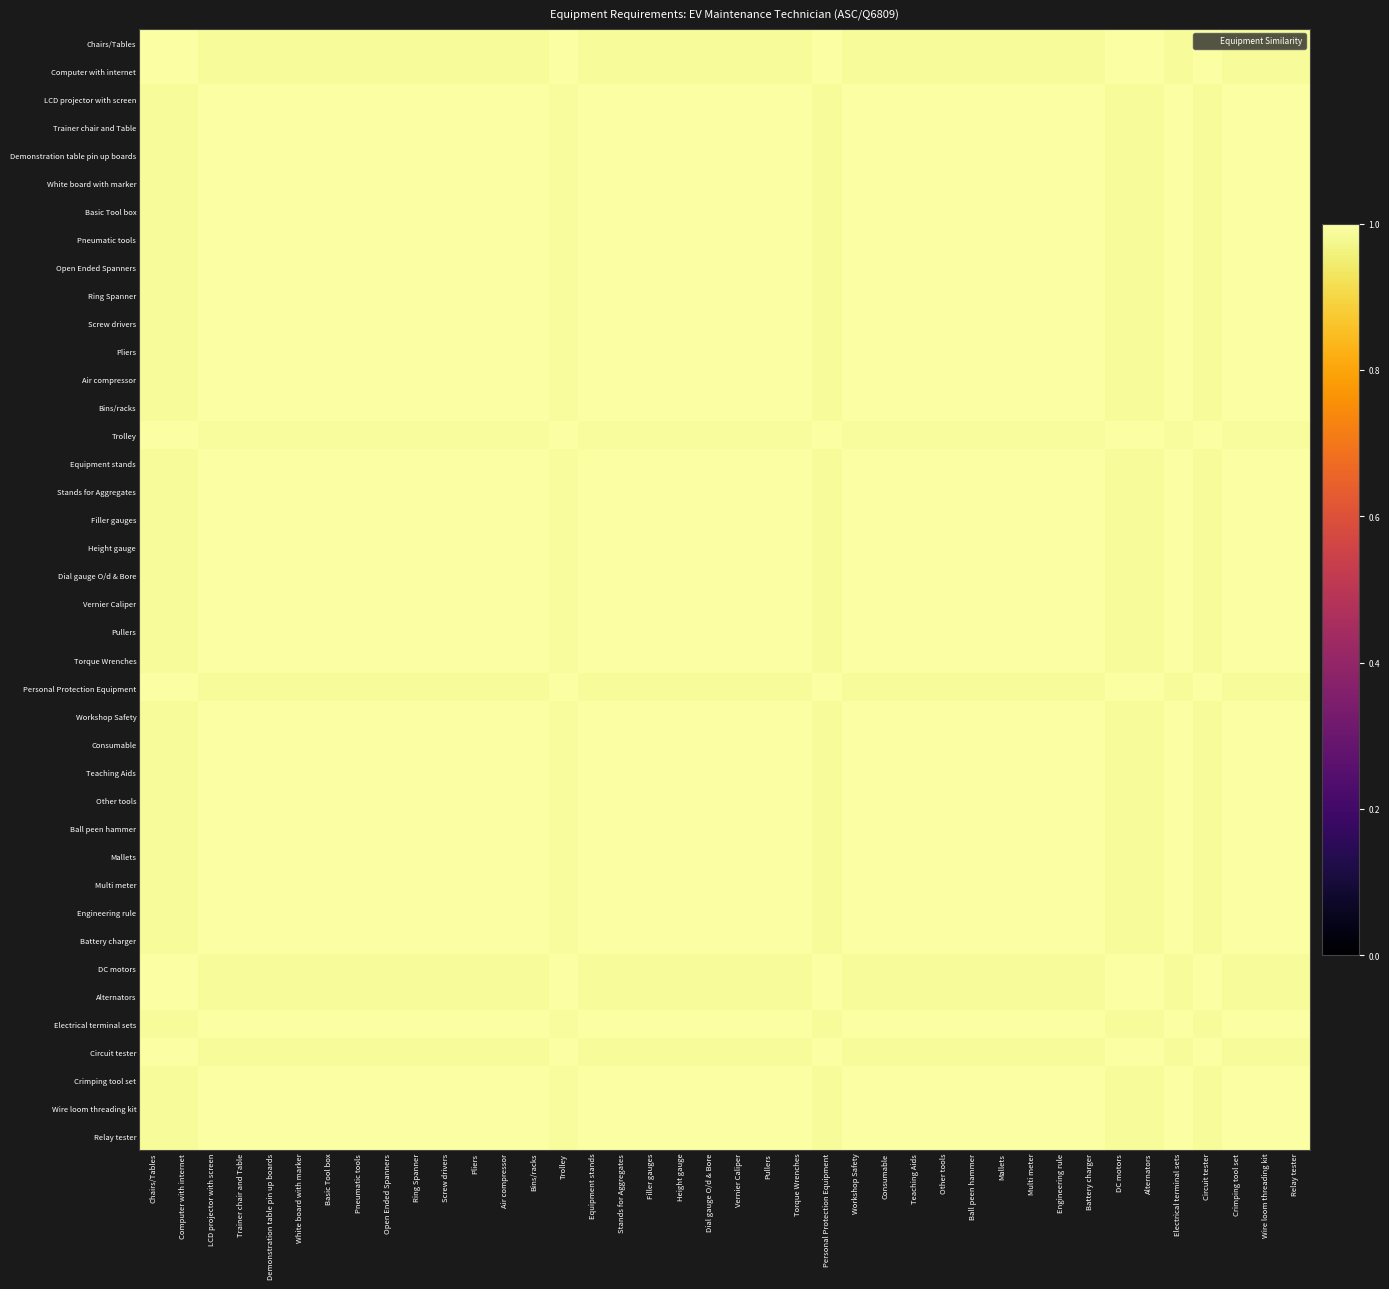

Reading right to left, what are all the values shown in this chart?

Chairs/Tables: Relay tester=1.0	Wire loom threading kit=1.0	Crimping tool set=1.0	Circuit tester=1.0	Electrical terminal sets=1.0	Alternators=1.0	DC motors=1.0	Battery charger=1.0	Engineering rule=1.0	Multi meter=1.0	Mallets=1.0	Ball peen hammer=1.0	Other tools=1.0	Teaching Aids=1.0	Consumable=1.0	Workshop Safety=1.0	Personal Protection Equipment=1.0	Torque Wrenches=1.0	Pullers=1.0	Vernier Caliper=1.0	Dial gauge O/d & Bore=1.0	Height gauge=1.0	Filler gauges=1.0	Stands for Aggregates=1.0	Equipment stands=1.0	Trolley=1.0	Bins/racks=1.0	Air compressor=1.0	Pliers=1.0	Screw drivers=1.0	Ring Spanner=1.0	Open Ended Spanners=1.0	Pneumatic tools=1.0	Basic Tool box=1.0	White board with marker=1.0	Demonstration table pin up boards=1.0	Trainer chair and Table=1.0	LCD projector with screen=1.0	Computer with internet=1.0	Chairs/Tables=1.0
Computer with internet: Relay tester=1.0	Wire loom threading kit=1.0	Crimping tool set=1.0	Circuit tester=1.0	Electrical terminal sets=1.0	Alternators=1.0	DC motors=1.0	Battery charger=1.0	Engineering rule=1.0	Multi meter=1.0	Mallets=1.0	Ball peen hammer=1.0	Other tools=1.0	Teaching Aids=1.0	Consumable=1.0	Workshop Safety=1.0	Personal Protection Equipment=1.0	Torque Wrenches=1.0	Pullers=1.0	Vernier Caliper=1.0	Dial gauge O/d & Bore=1.0	Height gauge=1.0	Filler gauges=1.0	Stands for Aggregates=1.0	Equipment stands=1.0	Trolley=1.0	Bins/racks=1.0	Air compressor=1.0	Pliers=1.0	Screw drivers=1.0	Ring Spanner=1.0	Open Ended Spanners=1.0	Pneumatic tools=1.0	Basic Tool box=1.0	White board with marker=1.0	Demonstration table pin up boards=1.0	Trainer chair and Table=1.0	LCD projector with screen=1.0	Computer with internet=1.0	Chairs/Tables=1.0
LCD projector with screen: Relay tester=1.0	Wire loom threading kit=1.0	Crimping tool set=1.0	Circuit tester=1.0	Electrical terminal sets=1.0	Alternators=1.0	DC motors=1.0	Battery charger=1.0	Engineering rule=1.0	Multi meter=1.0	Mallets=1.0	Ball peen hammer=1.0	Other tools=1.0	Teaching Aids=1.0	Consumable=1.0	Workshop Safety=1.0	Personal Protection Equipment=1.0	Torque Wrenches=1.0	Pullers=1.0	Vernier Caliper=1.0	Dial gauge O/d & Bore=1.0	Height gauge=1.0	Filler gauges=1.0	Stands for Aggregates=1.0	Equipment stands=1.0	Trolley=1.0	Bins/racks=1.0	Air compressor=1.0	Pliers=1.0	Screw drivers=1.0	Ring Spanner=1.0	Open Ended Spanners=1.0	Pneumatic tools=1.0	Basic Tool box=1.0	White board with marker=1.0	Demonstration table pin up boards=1.0	Trainer chair and Table=1.0	LCD projector with screen=1.0	Computer with internet=1.0	Chairs/Tables=1.0
Trainer chair and Table: Relay tester=1.0	Wire loom threading kit=1.0	Crimping tool set=1.0	Circuit tester=1.0	Electrical terminal sets=1.0	Alternators=1.0	DC motors=1.0	Battery charger=1.0	Engineering rule=1.0	Multi meter=1.0	Mallets=1.0	Ball peen hammer=1.0	Other tools=1.0	Teaching Aids=1.0	Consumable=1.0	Workshop Safety=1.0	Personal Protection Equipment=1.0	Torque Wrenches=1.0	Pullers=1.0	Vernier Caliper=1.0	Dial gauge O/d & Bore=1.0	Height gauge=1.0	Filler gauges=1.0	Stands for Aggregates=1.0	Equipment stands=1.0	Trolley=1.0	Bins/racks=1.0	Air compressor=1.0	Pliers=1.0	Screw drivers=1.0	Ring Spanner=1.0	Open Ended Spanners=1.0	Pneumatic tools=1.0	Basic Tool box=1.0	White board with marker=1.0	Demonstration table pin up boards=1.0	Trainer chair and Table=1.0	LCD projector with screen=1.0	Computer with internet=1.0	Chairs/Tables=1.0
Demonstration table pin up boards: Relay tester=1.0	Wire loom threading kit=1.0	Crimping tool set=1.0	Circuit tester=1.0	Electrical terminal sets=1.0	Alternators=1.0	DC motors=1.0	Battery charger=1.0	Engineering rule=1.0	Multi meter=1.0	Mallets=1.0	Ball peen hammer=1.0	Other tools=1.0	Teaching Aids=1.0	Consumable=1.0	Workshop Safety=1.0	Personal Protection Equipment=1.0	Torque Wrenches=1.0	Pullers=1.0	Vernier Caliper=1.0	Dial gauge O/d & Bore=1.0	Height gauge=1.0	Filler gauges=1.0	Stands for Aggregates=1.0	Equipment stands=1.0	Trolley=1.0	Bins/racks=1.0	Air compressor=1.0	Pliers=1.0	Screw drivers=1.0	Ring Spanner=1.0	Open Ended Spanners=1.0	Pneumatic tools=1.0	Basic Tool box=1.0	White board with marker=1.0	Demonstration table pin up boards=1.0	Trainer chair and Table=1.0	LCD projector with screen=1.0	Computer with internet=1.0	Chairs/Tables=1.0
White board with marker: Relay tester=1.0	Wire loom threading kit=1.0	Crimping tool set=1.0	Circuit tester=1.0	Electrical terminal sets=1.0	Alternators=1.0	DC motors=1.0	Battery charger=1.0	Engineering rule=1.0	Multi meter=1.0	Mallets=1.0	Ball peen hammer=1.0	Other tools=1.0	Teaching Aids=1.0	Consumable=1.0	Workshop Safety=1.0	Personal Protection Equipment=1.0	Torque Wrenches=1.0	Pullers=1.0	Vernier Caliper=1.0	Dial gauge O/d & Bore=1.0	Height gauge=1.0	Filler gauges=1.0	Stands for Aggregates=1.0	Equipment stands=1.0	Trolley=1.0	Bins/racks=1.0	Air compressor=1.0	Pliers=1.0	Screw drivers=1.0	Ring Spanner=1.0	Open Ended Spanners=1.0	Pneumatic tools=1.0	Basic Tool box=1.0	White board with marker=1.0	Demonstration table pin up boards=1.0	Trainer chair and Table=1.0	LCD projector with screen=1.0	Computer with internet=1.0	Chairs/Tables=1.0
Basic Tool box: Relay tester=1.0	Wire loom threading kit=1.0	Crimping tool set=1.0	Circuit tester=1.0	Electrical terminal sets=1.0	Alternators=1.0	DC motors=1.0	Battery charger=1.0	Engineering rule=1.0	Multi meter=1.0	Mallets=1.0	Ball peen hammer=1.0	Other tools=1.0	Teaching Aids=1.0	Consumable=1.0	Workshop Safety=1.0	Personal Protection Equipment=1.0	Torque Wrenches=1.0	Pullers=1.0	Vernier Caliper=1.0	Dial gauge O/d & Bore=1.0	Height gauge=1.0	Filler gauges=1.0	Stands for Aggregates=1.0	Equipment stands=1.0	Trolley=1.0	Bins/racks=1.0	Air compressor=1.0	Pliers=1.0	Screw drivers=1.0	Ring Spanner=1.0	Open Ended Spanners=1.0	Pneumatic tools=1.0	Basic Tool box=1.0	White board with marker=1.0	Demonstration table pin up boards=1.0	Trainer chair and Table=1.0	LCD projector with screen=1.0	Computer with internet=1.0	Chairs/Tables=1.0
Pneumatic tools: Relay tester=1.0	Wire loom threading kit=1.0	Crimping tool set=1.0	Circuit tester=1.0	Electrical terminal sets=1.0	Alternators=1.0	DC motors=1.0	Battery charger=1.0	Engineering rule=1.0	Multi meter=1.0	Mallets=1.0	Ball peen hammer=1.0	Other tools=1.0	Teaching Aids=1.0	Consumable=1.0	Workshop Safety=1.0	Personal Protection Equipment=1.0	Torque Wrenches=1.0	Pullers=1.0	Vernier Caliper=1.0	Dial gauge O/d & Bore=1.0	Height gauge=1.0	Filler gauges=1.0	Stands for Aggregates=1.0	Equipment stands=1.0	Trolley=1.0	Bins/racks=1.0	Air compressor=1.0	Pliers=1.0	Screw drivers=1.0	Ring Spanner=1.0	Open Ended Spanners=1.0	Pneumatic tools=1.0	Basic Tool box=1.0	White board with marker=1.0	Demonstration table pin up boards=1.0	Trainer chair and Table=1.0	LCD projector with screen=1.0	Computer with internet=1.0	Chairs/Tables=1.0
Open Ended Spanners: Relay tester=1.0	Wire loom threading kit=1.0	Crimping tool set=1.0	Circuit tester=1.0	Electrical terminal sets=1.0	Alternators=1.0	DC motors=1.0	Battery charger=1.0	Engineering rule=1.0	Multi meter=1.0	Mallets=1.0	Ball peen hammer=1.0	Other tools=1.0	Teaching Aids=1.0	Consumable=1.0	Workshop Safety=1.0	Personal Protection Equipment=1.0	Torque Wrenches=1.0	Pullers=1.0	Vernier Caliper=1.0	Dial gauge O/d & Bore=1.0	Height gauge=1.0	Filler gauges=1.0	Stands for Aggregates=1.0	Equipment stands=1.0	Trolley=1.0	Bins/racks=1.0	Air compressor=1.0	Pliers=1.0	Screw drivers=1.0	Ring Spanner=1.0	Open Ended Spanners=1.0	Pneumatic tools=1.0	Basic Tool box=1.0	White board with marker=1.0	Demonstration table pin up boards=1.0	Trainer chair and Table=1.0	LCD projector with screen=1.0	Computer with internet=1.0	Chairs/Tables=1.0
Ring Spanner: Relay tester=1.0	Wire loom threading kit=1.0	Crimping tool set=1.0	Circuit tester=1.0	Electrical terminal sets=1.0	Alternators=1.0	DC motors=1.0	Battery charger=1.0	Engineering rule=1.0	Multi meter=1.0	Mallets=1.0	Ball peen hammer=1.0	Other tools=1.0	Teaching Aids=1.0	Consumable=1.0	Workshop Safety=1.0	Personal Protection Equipment=1.0	Torque Wrenches=1.0	Pullers=1.0	Vernier Caliper=1.0	Dial gauge O/d & Bore=1.0	Height gauge=1.0	Filler gauges=1.0	Stands for Aggregates=1.0	Equipment stands=1.0	Trolley=1.0	Bins/racks=1.0	Air compressor=1.0	Pliers=1.0	Screw drivers=1.0	Ring Spanner=1.0	Open Ended Spanners=1.0	Pneumatic tools=1.0	Basic Tool box=1.0	White board with marker=1.0	Demonstration table pin up boards=1.0	Trainer chair and Table=1.0	LCD projector with screen=1.0	Computer with internet=1.0	Chairs/Tables=1.0
Screw drivers: Relay tester=1.0	Wire loom threading kit=1.0	Crimping tool set=1.0	Circuit tester=1.0	Electrical terminal sets=1.0	Alternators=1.0	DC motors=1.0	Battery charger=1.0	Engineering rule=1.0	Multi meter=1.0	Mallets=1.0	Ball peen hammer=1.0	Other tools=1.0	Teaching Aids=1.0	Consumable=1.0	Workshop Safety=1.0	Personal Protection Equipment=1.0	Torque Wrenches=1.0	Pullers=1.0	Vernier Caliper=1.0	Dial gauge O/d & Bore=1.0	Height gauge=1.0	Filler gauges=1.0	Stands for Aggregates=1.0	Equipment stands=1.0	Trolley=1.0	Bins/racks=1.0	Air compressor=1.0	Pliers=1.0	Screw drivers=1.0	Ring Spanner=1.0	Open Ended Spanners=1.0	Pneumatic tools=1.0	Basic Tool box=1.0	White board with marker=1.0	Demonstration table pin up boards=1.0	Trainer chair and Table=1.0	LCD projector with screen=1.0	Computer with internet=1.0	Chairs/Tables=1.0
Pliers: Relay tester=1.0	Wire loom threading kit=1.0	Crimping tool set=1.0	Circuit tester=1.0	Electrical terminal sets=1.0	Alternators=1.0	DC motors=1.0	Battery charger=1.0	Engineering rule=1.0	Multi meter=1.0	Mallets=1.0	Ball peen hammer=1.0	Other tools=1.0	Teaching Aids=1.0	Consumable=1.0	Workshop Safety=1.0	Personal Protection Equipment=1.0	Torque Wrenches=1.0	Pullers=1.0	Vernier Caliper=1.0	Dial gauge O/d & Bore=1.0	Height gauge=1.0	Filler gauges=1.0	Stands for Aggregates=1.0	Equipment stands=1.0	Trolley=1.0	Bins/racks=1.0	Air compressor=1.0	Pliers=1.0	Screw drivers=1.0	Ring Spanner=1.0	Open Ended Spanners=1.0	Pneumatic tools=1.0	Basic Tool box=1.0	White board with marker=1.0	Demonstration table pin up boards=1.0	Trainer chair and Table=1.0	LCD projector with screen=1.0	Computer with internet=1.0	Chairs/Tables=1.0
Air compressor: Relay tester=1.0	Wire loom threading kit=1.0	Crimping tool set=1.0	Circuit tester=1.0	Electrical terminal sets=1.0	Alternators=1.0	DC motors=1.0	Battery charger=1.0	Engineering rule=1.0	Multi meter=1.0	Mallets=1.0	Ball peen hammer=1.0	Other tools=1.0	Teaching Aids=1.0	Consumable=1.0	Workshop Safety=1.0	Personal Protection Equipment=1.0	Torque Wrenches=1.0	Pullers=1.0	Vernier Caliper=1.0	Dial gauge O/d & Bore=1.0	Height gauge=1.0	Filler gauges=1.0	Stands for Aggregates=1.0	Equipment stands=1.0	Trolley=1.0	Bins/racks=1.0	Air compressor=1.0	Pliers=1.0	Screw drivers=1.0	Ring Spanner=1.0	Open Ended Spanners=1.0	Pneumatic tools=1.0	Basic Tool box=1.0	White board with marker=1.0	Demonstration table pin up boards=1.0	Trainer chair and Table=1.0	LCD projector with screen=1.0	Computer with internet=1.0	Chairs/Tables=1.0
Bins/racks: Relay tester=1.0	Wire loom threading kit=1.0	Crimping tool set=1.0	Circuit tester=1.0	Electrical terminal sets=1.0	Alternators=1.0	DC motors=1.0	Battery charger=1.0	Engineering rule=1.0	Multi meter=1.0	Mallets=1.0	Ball peen hammer=1.0	Other tools=1.0	Teaching Aids=1.0	Consumable=1.0	Workshop Safety=1.0	Personal Protection Equipment=1.0	Torque Wrenches=1.0	Pullers=1.0	Vernier Caliper=1.0	Dial gauge O/d & Bore=1.0	Height gauge=1.0	Filler gauges=1.0	Stands for Aggregates=1.0	Equipment stands=1.0	Trolley=1.0	Bins/racks=1.0	Air compressor=1.0	Pliers=1.0	Screw drivers=1.0	Ring Spanner=1.0	Open Ended Spanners=1.0	Pneumatic tools=1.0	Basic Tool box=1.0	White board with marker=1.0	Demonstration table pin up boards=1.0	Trainer chair and Table=1.0	LCD projector with screen=1.0	Computer with internet=1.0	Chairs/Tables=1.0
Trolley: Relay tester=1.0	Wire loom threading kit=1.0	Crimping tool set=1.0	Circuit tester=1.0	Electrical terminal sets=1.0	Alternators=1.0	DC motors=1.0	Battery charger=1.0	Engineering rule=1.0	Multi meter=1.0	Mallets=1.0	Ball peen hammer=1.0	Other tools=1.0	Teaching Aids=1.0	Consumable=1.0	Workshop Safety=1.0	Personal Protection Equipment=1.0	Torque Wrenches=1.0	Pullers=1.0	Vernier Caliper=1.0	Dial gauge O/d & Bore=1.0	Height gauge=1.0	Filler gauges=1.0	Stands for Aggregates=1.0	Equipment stands=1.0	Trolley=1.0	Bins/racks=1.0	Air compressor=1.0	Pliers=1.0	Screw drivers=1.0	Ring Spanner=1.0	Open Ended Spanners=1.0	Pneumatic tools=1.0	Basic Tool box=1.0	White board with marker=1.0	Demonstration table pin up boards=1.0	Trainer chair and Table=1.0	LCD projector with screen=1.0	Computer with internet=1.0	Chairs/Tables=1.0
Equipment stands: Relay tester=1.0	Wire loom threading kit=1.0	Crimping tool set=1.0	Circuit tester=1.0	Electrical terminal sets=1.0	Alternators=1.0	DC motors=1.0	Battery charger=1.0	Engineering rule=1.0	Multi meter=1.0	Mallets=1.0	Ball peen hammer=1.0	Other tools=1.0	Teaching Aids=1.0	Consumable=1.0	Workshop Safety=1.0	Personal Protection Equipment=1.0	Torque Wrenches=1.0	Pullers=1.0	Vernier Caliper=1.0	Dial gauge O/d & Bore=1.0	Height gauge=1.0	Filler gauges=1.0	Stands for Aggregates=1.0	Equipment stands=1.0	Trolley=1.0	Bins/racks=1.0	Air compressor=1.0	Pliers=1.0	Screw drivers=1.0	Ring Spanner=1.0	Open Ended Spanners=1.0	Pneumatic tools=1.0	Basic Tool box=1.0	White board with marker=1.0	Demonstration table pin up boards=1.0	Trainer chair and Table=1.0	LCD projector with screen=1.0	Computer with internet=1.0	Chairs/Tables=1.0
Stands for Aggregates: Relay tester=1.0	Wire loom threading kit=1.0	Crimping tool set=1.0	Circuit tester=1.0	Electrical terminal sets=1.0	Alternators=1.0	DC motors=1.0	Battery charger=1.0	Engineering rule=1.0	Multi meter=1.0	Mallets=1.0	Ball peen hammer=1.0	Other tools=1.0	Teaching Aids=1.0	Consumable=1.0	Workshop Safety=1.0	Personal Protection Equipment=1.0	Torque Wrenches=1.0	Pullers=1.0	Vernier Caliper=1.0	Dial gauge O/d & Bore=1.0	Height gauge=1.0	Filler gauges=1.0	Stands for Aggregates=1.0	Equipment stands=1.0	Trolley=1.0	Bins/racks=1.0	Air compressor=1.0	Pliers=1.0	Screw drivers=1.0	Ring Spanner=1.0	Open Ended Spanners=1.0	Pneumatic tools=1.0	Basic Tool box=1.0	White board with marker=1.0	Demonstration table pin up boards=1.0	Trainer chair and Table=1.0	LCD projector with screen=1.0	Computer with internet=1.0	Chairs/Tables=1.0
Filler gauges: Relay tester=1.0	Wire loom threading kit=1.0	Crimping tool set=1.0	Circuit tester=1.0	Electrical terminal sets=1.0	Alternators=1.0	DC motors=1.0	Battery charger=1.0	Engineering rule=1.0	Multi meter=1.0	Mallets=1.0	Ball peen hammer=1.0	Other tools=1.0	Teaching Aids=1.0	Consumable=1.0	Workshop Safety=1.0	Personal Protection Equipment=1.0	Torque Wrenches=1.0	Pullers=1.0	Vernier Caliper=1.0	Dial gauge O/d & Bore=1.0	Height gauge=1.0	Filler gauges=1.0	Stands for Aggregates=1.0	Equipment stands=1.0	Trolley=1.0	Bins/racks=1.0	Air compressor=1.0	Pliers=1.0	Screw drivers=1.0	Ring Spanner=1.0	Open Ended Spanners=1.0	Pneumatic tools=1.0	Basic Tool box=1.0	White board with marker=1.0	Demonstration table pin up boards=1.0	Trainer chair and Table=1.0	LCD projector with screen=1.0	Computer with internet=1.0	Chairs/Tables=1.0
Height gauge: Relay tester=1.0	Wire loom threading kit=1.0	Crimping tool set=1.0	Circuit tester=1.0	Electrical terminal sets=1.0	Alternators=1.0	DC motors=1.0	Battery charger=1.0	Engineering rule=1.0	Multi meter=1.0	Mallets=1.0	Ball peen hammer=1.0	Other tools=1.0	Teaching Aids=1.0	Consumable=1.0	Workshop Safety=1.0	Personal Protection Equipment=1.0	Torque Wrenches=1.0	Pullers=1.0	Vernier Caliper=1.0	Dial gauge O/d & Bore=1.0	Height gauge=1.0	Filler gauges=1.0	Stands for Aggregates=1.0	Equipment stands=1.0	Trolley=1.0	Bins/racks=1.0	Air compressor=1.0	Pliers=1.0	Screw drivers=1.0	Ring Spanner=1.0	Open Ended Spanners=1.0	Pneumatic tools=1.0	Basic Tool box=1.0	White board with marker=1.0	Demonstration table pin up boards=1.0	Trainer chair and Table=1.0	LCD projector with screen=1.0	Computer with internet=1.0	Chairs/Tables=1.0
Dial gauge O/d & Bore: Relay tester=1.0	Wire loom threading kit=1.0	Crimping tool set=1.0	Circuit tester=1.0	Electrical terminal sets=1.0	Alternators=1.0	DC motors=1.0	Battery charger=1.0	Engineering rule=1.0	Multi meter=1.0	Mallets=1.0	Ball peen hammer=1.0	Other tools=1.0	Teaching Aids=1.0	Consumable=1.0	Workshop Safety=1.0	Personal Protection Equipment=1.0	Torque Wrenches=1.0	Pullers=1.0	Vernier Caliper=1.0	Dial gauge O/d & Bore=1.0	Height gauge=1.0	Filler gauges=1.0	Stands for Aggregates=1.0	Equipment stands=1.0	Trolley=1.0	Bins/racks=1.0	Air compressor=1.0	Pliers=1.0	Screw drivers=1.0	Ring Spanner=1.0	Open Ended Spanners=1.0	Pneumatic tools=1.0	Basic Tool box=1.0	White board with marker=1.0	Demonstration table pin up boards=1.0	Trainer chair and Table=1.0	LCD projector with screen=1.0	Computer with internet=1.0	Chairs/Tables=1.0
Vernier Caliper: Relay tester=1.0	Wire loom threading kit=1.0	Crimping tool set=1.0	Circuit tester=1.0	Electrical terminal sets=1.0	Alternators=1.0	DC motors=1.0	Battery charger=1.0	Engineering rule=1.0	Multi meter=1.0	Mallets=1.0	Ball peen hammer=1.0	Other tools=1.0	Teaching Aids=1.0	Consumable=1.0	Workshop Safety=1.0	Personal Protection Equipment=1.0	Torque Wrenches=1.0	Pullers=1.0	Vernier Caliper=1.0	Dial gauge O/d & Bore=1.0	Height gauge=1.0	Filler gauges=1.0	Stands for Aggregates=1.0	Equipment stands=1.0	Trolley=1.0	Bins/racks=1.0	Air compressor=1.0	Pliers=1.0	Screw drivers=1.0	Ring Spanner=1.0	Open Ended Spanners=1.0	Pneumatic tools=1.0	Basic Tool box=1.0	White board with marker=1.0	Demonstration table pin up boards=1.0	Trainer chair and Table=1.0	LCD projector with screen=1.0	Computer with internet=1.0	Chairs/Tables=1.0
Pullers: Relay tester=1.0	Wire loom threading kit=1.0	Crimping tool set=1.0	Circuit tester=1.0	Electrical terminal sets=1.0	Alternators=1.0	DC motors=1.0	Battery charger=1.0	Engineering rule=1.0	Multi meter=1.0	Mallets=1.0	Ball peen hammer=1.0	Other tools=1.0	Teaching Aids=1.0	Consumable=1.0	Workshop Safety=1.0	Personal Protection Equipment=1.0	Torque Wrenches=1.0	Pullers=1.0	Vernier Caliper=1.0	Dial gauge O/d & Bore=1.0	Height gauge=1.0	Filler gauges=1.0	Stands for Aggregates=1.0	Equipment stands=1.0	Trolley=1.0	Bins/racks=1.0	Air compressor=1.0	Pliers=1.0	Screw drivers=1.0	Ring Spanner=1.0	Open Ended Spanners=1.0	Pneumatic tools=1.0	Basic Tool box=1.0	White board with marker=1.0	Demonstration table pin up boards=1.0	Trainer chair and Table=1.0	LCD projector with screen=1.0	Computer with internet=1.0	Chairs/Tables=1.0
Torque Wrenches: Relay tester=1.0	Wire loom threading kit=1.0	Crimping tool set=1.0	Circuit tester=1.0	Electrical terminal sets=1.0	Alternators=1.0	DC motors=1.0	Battery charger=1.0	Engineering rule=1.0	Multi meter=1.0	Mallets=1.0	Ball peen hammer=1.0	Other tools=1.0	Teaching Aids=1.0	Consumable=1.0	Workshop Safety=1.0	Personal Protection Equipment=1.0	Torque Wrenches=1.0	Pullers=1.0	Vernier Caliper=1.0	Dial gauge O/d & Bore=1.0	Height gauge=1.0	Filler gauges=1.0	Stands for Aggregates=1.0	Equipment stands=1.0	Trolley=1.0	Bins/racks=1.0	Air compressor=1.0	Pliers=1.0	Screw drivers=1.0	Ring Spanner=1.0	Open Ended Spanners=1.0	Pneumatic tools=1.0	Basic Tool box=1.0	White board with marker=1.0	Demonstration table pin up boards=1.0	Trainer chair and Table=1.0	LCD projector with screen=1.0	Computer with internet=1.0	Chairs/Tables=1.0
Personal Protection Equipment: Relay tester=1.0	Wire loom threading kit=1.0	Crimping tool set=1.0	Circuit tester=1.0	Electrical terminal sets=1.0	Alternators=1.0	DC motors=1.0	Battery charger=1.0	Engineering rule=1.0	Multi meter=1.0	Mallets=1.0	Ball peen hammer=1.0	Other tools=1.0	Teaching Aids=1.0	Consumable=1.0	Workshop Safety=1.0	Personal Protection Equipment=1.0	Torque Wrenches=1.0	Pullers=1.0	Vernier Caliper=1.0	Dial gauge O/d & Bore=1.0	Height gauge=1.0	Filler gauges=1.0	Stands for Aggregates=1.0	Equipment stands=1.0	Trolley=1.0	Bins/racks=1.0	Air compressor=1.0	Pliers=1.0	Screw drivers=1.0	Ring Spanner=1.0	Open Ended Spanners=1.0	Pneumatic tools=1.0	Basic Tool box=1.0	White board with marker=1.0	Demonstration table pin up boards=1.0	Trainer chair and Table=1.0	LCD projector with screen=1.0	Computer with internet=1.0	Chairs/Tables=1.0
Workshop Safety: Relay tester=1.0	Wire loom threading kit=1.0	Crimping tool set=1.0	Circuit tester=1.0	Electrical terminal sets=1.0	Alternators=1.0	DC motors=1.0	Battery charger=1.0	Engineering rule=1.0	Multi meter=1.0	Mallets=1.0	Ball peen hammer=1.0	Other tools=1.0	Teaching Aids=1.0	Consumable=1.0	Workshop Safety=1.0	Personal Protection Equipment=1.0	Torque Wrenches=1.0	Pullers=1.0	Vernier Caliper=1.0	Dial gauge O/d & Bore=1.0	Height gauge=1.0	Filler gauges=1.0	Stands for Aggregates=1.0	Equipment stands=1.0	Trolley=1.0	Bins/racks=1.0	Air compressor=1.0	Pliers=1.0	Screw drivers=1.0	Ring Spanner=1.0	Open Ended Spanners=1.0	Pneumatic tools=1.0	Basic Tool box=1.0	White board with marker=1.0	Demonstration table pin up boards=1.0	Trainer chair and Table=1.0	LCD projector with screen=1.0	Computer with internet=1.0	Chairs/Tables=1.0
Consumable: Relay tester=1.0	Wire loom threading kit=1.0	Crimping tool set=1.0	Circuit tester=1.0	Electrical terminal sets=1.0	Alternators=1.0	DC motors=1.0	Battery charger=1.0	Engineering rule=1.0	Multi meter=1.0	Mallets=1.0	Ball peen hammer=1.0	Other tools=1.0	Teaching Aids=1.0	Consumable=1.0	Workshop Safety=1.0	Personal Protection Equipment=1.0	Torque Wrenches=1.0	Pullers=1.0	Vernier Caliper=1.0	Dial gauge O/d & Bore=1.0	Height gauge=1.0	Filler gauges=1.0	Stands for Aggregates=1.0	Equipment stands=1.0	Trolley=1.0	Bins/racks=1.0	Air compressor=1.0	Pliers=1.0	Screw drivers=1.0	Ring Spanner=1.0	Open Ended Spanners=1.0	Pneumatic tools=1.0	Basic Tool box=1.0	White board with marker=1.0	Demonstration table pin up boards=1.0	Trainer chair and Table=1.0	LCD projector with screen=1.0	Computer with internet=1.0	Chairs/Tables=1.0
Teaching Aids: Relay tester=1.0	Wire loom threading kit=1.0	Crimping tool set=1.0	Circuit tester=1.0	Electrical terminal sets=1.0	Alternators=1.0	DC motors=1.0	Battery charger=1.0	Engineering rule=1.0	Multi meter=1.0	Mallets=1.0	Ball peen hammer=1.0	Other tools=1.0	Teaching Aids=1.0	Consumable=1.0	Workshop Safety=1.0	Personal Protection Equipment=1.0	Torque Wrenches=1.0	Pullers=1.0	Vernier Caliper=1.0	Dial gauge O/d & Bore=1.0	Height gauge=1.0	Filler gauges=1.0	Stands for Aggregates=1.0	Equipment stands=1.0	Trolley=1.0	Bins/racks=1.0	Air compressor=1.0	Pliers=1.0	Screw drivers=1.0	Ring Spanner=1.0	Open Ended Spanners=1.0	Pneumatic tools=1.0	Basic Tool box=1.0	White board with marker=1.0	Demonstration table pin up boards=1.0	Trainer chair and Table=1.0	LCD projector with screen=1.0	Computer with internet=1.0	Chairs/Tables=1.0
Other tools: Relay tester=1.0	Wire loom threading kit=1.0	Crimping tool set=1.0	Circuit tester=1.0	Electrical terminal sets=1.0	Alternators=1.0	DC motors=1.0	Battery charger=1.0	Engineering rule=1.0	Multi meter=1.0	Mallets=1.0	Ball peen hammer=1.0	Other tools=1.0	Teaching Aids=1.0	Consumable=1.0	Workshop Safety=1.0	Personal Protection Equipment=1.0	Torque Wrenches=1.0	Pullers=1.0	Vernier Caliper=1.0	Dial gauge O/d & Bore=1.0	Height gauge=1.0	Filler gauges=1.0	Stands for Aggregates=1.0	Equipment stands=1.0	Trolley=1.0	Bins/racks=1.0	Air compressor=1.0	Pliers=1.0	Screw drivers=1.0	Ring Spanner=1.0	Open Ended Spanners=1.0	Pneumatic tools=1.0	Basic Tool box=1.0	White board with marker=1.0	Demonstration table pin up boards=1.0	Trainer chair and Table=1.0	LCD projector with screen=1.0	Computer with internet=1.0	Chairs/Tables=1.0
Ball peen hammer: Relay tester=1.0	Wire loom threading kit=1.0	Crimping tool set=1.0	Circuit tester=1.0	Electrical terminal sets=1.0	Alternators=1.0	DC motors=1.0	Battery charger=1.0	Engineering rule=1.0	Multi meter=1.0	Mallets=1.0	Ball peen hammer=1.0	Other tools=1.0	Teaching Aids=1.0	Consumable=1.0	Workshop Safety=1.0	Personal Protection Equipment=1.0	Torque Wrenches=1.0	Pullers=1.0	Vernier Caliper=1.0	Dial gauge O/d & Bore=1.0	Height gauge=1.0	Filler gauges=1.0	Stands for Aggregates=1.0	Equipment stands=1.0	Trolley=1.0	Bins/racks=1.0	Air compressor=1.0	Pliers=1.0	Screw drivers=1.0	Ring Spanner=1.0	Open Ended Spanners=1.0	Pneumatic tools=1.0	Basic Tool box=1.0	White board with marker=1.0	Demonstration table pin up boards=1.0	Trainer chair and Table=1.0	LCD projector with screen=1.0	Computer with internet=1.0	Chairs/Tables=1.0
Mallets: Relay tester=1.0	Wire loom threading kit=1.0	Crimping tool set=1.0	Circuit tester=1.0	Electrical terminal sets=1.0	Alternators=1.0	DC motors=1.0	Battery charger=1.0	Engineering rule=1.0	Multi meter=1.0	Mallets=1.0	Ball peen hammer=1.0	Other tools=1.0	Teaching Aids=1.0	Consumable=1.0	Workshop Safety=1.0	Personal Protection Equipment=1.0	Torque Wrenches=1.0	Pullers=1.0	Vernier Caliper=1.0	Dial gauge O/d & Bore=1.0	Height gauge=1.0	Filler gauges=1.0	Stands for Aggregates=1.0	Equipment stands=1.0	Trolley=1.0	Bins/racks=1.0	Air compressor=1.0	Pliers=1.0	Screw drivers=1.0	Ring Spanner=1.0	Open Ended Spanners=1.0	Pneumatic tools=1.0	Basic Tool box=1.0	White board with marker=1.0	Demonstration table pin up boards=1.0	Trainer chair and Table=1.0	LCD projector with screen=1.0	Computer with internet=1.0	Chairs/Tables=1.0
Multi meter: Relay tester=1.0	Wire loom threading kit=1.0	Crimping tool set=1.0	Circuit tester=1.0	Electrical terminal sets=1.0	Alternators=1.0	DC motors=1.0	Battery charger=1.0	Engineering rule=1.0	Multi meter=1.0	Mallets=1.0	Ball peen hammer=1.0	Other tools=1.0	Teaching Aids=1.0	Consumable=1.0	Workshop Safety=1.0	Personal Protection Equipment=1.0	Torque Wrenches=1.0	Pullers=1.0	Vernier Caliper=1.0	Dial gauge O/d & Bore=1.0	Height gauge=1.0	Filler gauges=1.0	Stands for Aggregates=1.0	Equipment stands=1.0	Trolley=1.0	Bins/racks=1.0	Air compressor=1.0	Pliers=1.0	Screw drivers=1.0	Ring Spanner=1.0	Open Ended Spanners=1.0	Pneumatic tools=1.0	Basic Tool box=1.0	White board with marker=1.0	Demonstration table pin up boards=1.0	Trainer chair and Table=1.0	LCD projector with screen=1.0	Computer with internet=1.0	Chairs/Tables=1.0
Engineering rule: Relay tester=1.0	Wire loom threading kit=1.0	Crimping tool set=1.0	Circuit tester=1.0	Electrical terminal sets=1.0	Alternators=1.0	DC motors=1.0	Battery charger=1.0	Engineering rule=1.0	Multi meter=1.0	Mallets=1.0	Ball peen hammer=1.0	Other tools=1.0	Teaching Aids=1.0	Consumable=1.0	Workshop Safety=1.0	Personal Protection Equipment=1.0	Torque Wrenches=1.0	Pullers=1.0	Vernier Caliper=1.0	Dial gauge O/d & Bore=1.0	Height gauge=1.0	Filler gauges=1.0	Stands for Aggregates=1.0	Equipment stands=1.0	Trolley=1.0	Bins/racks=1.0	Air compressor=1.0	Pliers=1.0	Screw drivers=1.0	Ring Spanner=1.0	Open Ended Spanners=1.0	Pneumatic tools=1.0	Basic Tool box=1.0	White board with marker=1.0	Demonstration table pin up boards=1.0	Trainer chair and Table=1.0	LCD projector with screen=1.0	Computer with internet=1.0	Chairs/Tables=1.0
Battery charger: Relay tester=1.0	Wire loom threading kit=1.0	Crimping tool set=1.0	Circuit tester=1.0	Electrical terminal sets=1.0	Alternators=1.0	DC motors=1.0	Battery charger=1.0	Engineering rule=1.0	Multi meter=1.0	Mallets=1.0	Ball peen hammer=1.0	Other tools=1.0	Teaching Aids=1.0	Consumable=1.0	Workshop Safety=1.0	Personal Protection Equipment=1.0	Torque Wrenches=1.0	Pullers=1.0	Vernier Caliper=1.0	Dial gauge O/d & Bore=1.0	Height gauge=1.0	Filler gauges=1.0	Stands for Aggregates=1.0	Equipment stands=1.0	Trolley=1.0	Bins/racks=1.0	Air compressor=1.0	Pliers=1.0	Screw drivers=1.0	Ring Spanner=1.0	Open Ended Spanners=1.0	Pneumatic tools=1.0	Basic Tool box=1.0	White board with marker=1.0	Demonstration table pin up boards=1.0	Trainer chair and Table=1.0	LCD projector with screen=1.0	Computer with internet=1.0	Chairs/Tables=1.0
DC motors: Relay tester=1.0	Wire loom threading kit=1.0	Crimping tool set=1.0	Circuit tester=1.0	Electrical terminal sets=1.0	Alternators=1.0	DC motors=1.0	Battery charger=1.0	Engineering rule=1.0	Multi meter=1.0	Mallets=1.0	Ball peen hammer=1.0	Other tools=1.0	Teaching Aids=1.0	Consumable=1.0	Workshop Safety=1.0	Personal Protection Equipment=1.0	Torque Wrenches=1.0	Pullers=1.0	Vernier Caliper=1.0	Dial gauge O/d & Bore=1.0	Height gauge=1.0	Filler gauges=1.0	Stands for Aggregates=1.0	Equipment stands=1.0	Trolley=1.0	Bins/racks=1.0	Air compressor=1.0	Pliers=1.0	Screw drivers=1.0	Ring Spanner=1.0	Open Ended Spanners=1.0	Pneumatic tools=1.0	Basic Tool box=1.0	White board with marker=1.0	Demonstration table pin up boards=1.0	Trainer chair and Table=1.0	LCD projector with screen=1.0	Computer with internet=1.0	Chairs/Tables=1.0
Alternators: Relay tester=1.0	Wire loom threading kit=1.0	Crimping tool set=1.0	Circuit tester=1.0	Electrical terminal sets=1.0	Alternators=1.0	DC motors=1.0	Battery charger=1.0	Engineering rule=1.0	Multi meter=1.0	Mallets=1.0	Ball peen hammer=1.0	Other tools=1.0	Teaching Aids=1.0	Consumable=1.0	Workshop Safety=1.0	Personal Protection Equipment=1.0	Torque Wrenches=1.0	Pullers=1.0	Vernier Caliper=1.0	Dial gauge O/d & Bore=1.0	Height gauge=1.0	Filler gauges=1.0	Stands for Aggregates=1.0	Equipment stands=1.0	Trolley=1.0	Bins/racks=1.0	Air compressor=1.0	Pliers=1.0	Screw drivers=1.0	Ring Spanner=1.0	Open Ended Spanners=1.0	Pneumatic tools=1.0	Basic Tool box=1.0	White board with marker=1.0	Demonstration table pin up boards=1.0	Trainer chair and Table=1.0	LCD projector with screen=1.0	Computer with internet=1.0	Chairs/Tables=1.0
Electrical terminal sets: Relay tester=1.0	Wire loom threading kit=1.0	Crimping tool set=1.0	Circuit tester=1.0	Electrical terminal sets=1.0	Alternators=1.0	DC motors=1.0	Battery charger=1.0	Engineering rule=1.0	Multi meter=1.0	Mallets=1.0	Ball peen hammer=1.0	Other tools=1.0	Teaching Aids=1.0	Consumable=1.0	Workshop Safety=1.0	Personal Protection Equipment=1.0	Torque Wrenches=1.0	Pullers=1.0	Vernier Caliper=1.0	Dial gauge O/d & Bore=1.0	Height gauge=1.0	Filler gauges=1.0	Stands for Aggregates=1.0	Equipment stands=1.0	Trolley=1.0	Bins/racks=1.0	Air compressor=1.0	Pliers=1.0	Screw drivers=1.0	Ring Spanner=1.0	Open Ended Spanners=1.0	Pneumatic tools=1.0	Basic Tool box=1.0	White board with marker=1.0	Demonstration table pin up boards=1.0	Trainer chair and Table=1.0	LCD projector with screen=1.0	Computer with internet=1.0	Chairs/Tables=1.0
Circuit tester: Relay tester=1.0	Wire loom threading kit=1.0	Crimping tool set=1.0	Circuit tester=1.0	Electrical terminal sets=1.0	Alternators=1.0	DC motors=1.0	Battery charger=1.0	Engineering rule=1.0	Multi meter=1.0	Mallets=1.0	Ball peen hammer=1.0	Other tools=1.0	Teaching Aids=1.0	Consumable=1.0	Workshop Safety=1.0	Personal Protection Equipment=1.0	Torque Wrenches=1.0	Pullers=1.0	Vernier Caliper=1.0	Dial gauge O/d & Bore=1.0	Height gauge=1.0	Filler gauges=1.0	Stands for Aggregates=1.0	Equipment stands=1.0	Trolley=1.0	Bins/racks=1.0	Air compressor=1.0	Pliers=1.0	Screw drivers=1.0	Ring Spanner=1.0	Open Ended Spanners=1.0	Pneumatic tools=1.0	Basic Tool box=1.0	White board with marker=1.0	Demonstration table pin up boards=1.0	Trainer chair and Table=1.0	LCD projector with screen=1.0	Computer with internet=1.0	Chairs/Tables=1.0
Crimping tool set: Relay tester=1.0	Wire loom threading kit=1.0	Crimping tool set=1.0	Circuit tester=1.0	Electrical terminal sets=1.0	Alternators=1.0	DC motors=1.0	Battery charger=1.0	Engineering rule=1.0	Multi meter=1.0	Mallets=1.0	Ball peen hammer=1.0	Other tools=1.0	Teaching Aids=1.0	Consumable=1.0	Workshop Safety=1.0	Personal Protection Equipment=1.0	Torque Wrenches=1.0	Pullers=1.0	Vernier Caliper=1.0	Dial gauge O/d & Bore=1.0	Height gauge=1.0	Filler gauges=1.0	Stands for Aggregates=1.0	Equipment stands=1.0	Trolley=1.0	Bins/racks=1.0	Air compressor=1.0	Pliers=1.0	Screw drivers=1.0	Ring Spanner=1.0	Open Ended Spanners=1.0	Pneumatic tools=1.0	Basic Tool box=1.0	White board with marker=1.0	Demonstration table pin up boards=1.0	Trainer chair and Table=1.0	LCD projector with screen=1.0	Computer with internet=1.0	Chairs/Tables=1.0
Wire loom threading kit: Relay tester=1.0	Wire loom threading kit=1.0	Crimping tool set=1.0	Circuit tester=1.0	Electrical terminal sets=1.0	Alternators=1.0	DC motors=1.0	Battery charger=1.0	Engineering rule=1.0	Multi meter=1.0	Mallets=1.0	Ball peen hammer=1.0	Other tools=1.0	Teaching Aids=1.0	Consumable=1.0	Workshop Safety=1.0	Personal Protection Equipment=1.0	Torque Wrenches=1.0	Pullers=1.0	Vernier Caliper=1.0	Dial gauge O/d & Bore=1.0	Height gauge=1.0	Filler gauges=1.0	Stands for Aggregates=1.0	Equipment stands=1.0	Trolley=1.0	Bins/racks=1.0	Air compressor=1.0	Pliers=1.0	Screw drivers=1.0	Ring Spanner=1.0	Open Ended Spanners=1.0	Pneumatic tools=1.0	Basic Tool box=1.0	White board with marker=1.0	Demonstration table pin up boards=1.0	Trainer chair and Table=1.0	LCD projector with screen=1.0	Computer with internet=1.0	Chairs/Tables=1.0
Relay tester: Relay tester=1.0	Wire loom threading kit=1.0	Crimping tool set=1.0	Circuit tester=1.0	Electrical terminal sets=1.0	Alternators=1.0	DC motors=1.0	Battery charger=1.0	Engineering rule=1.0	Multi meter=1.0	Mallets=1.0	Ball peen hammer=1.0	Other tools=1.0	Teaching Aids=1.0	Consumable=1.0	Workshop Safety=1.0	Personal Protection Equipment=1.0	Torque Wrenches=1.0	Pullers=1.0	Vernier Caliper=1.0	Dial gauge O/d & Bore=1.0	Height gauge=1.0	Filler gauges=1.0	Stands for Aggregates=1.0	Equipment stands=1.0	Trolley=1.0	Bins/racks=1.0	Air compressor=1.0	Pliers=1.0	Screw drivers=1.0	Ring Spanner=1.0	Open Ended Spanners=1.0	Pneumatic tools=1.0	Basic Tool box=1.0	White board with marker=1.0	Demonstration table pin up boards=1.0	Trainer chair and Table=1.0	LCD projector with screen=1.0	Computer with internet=1.0	Chairs/Tables=1.0